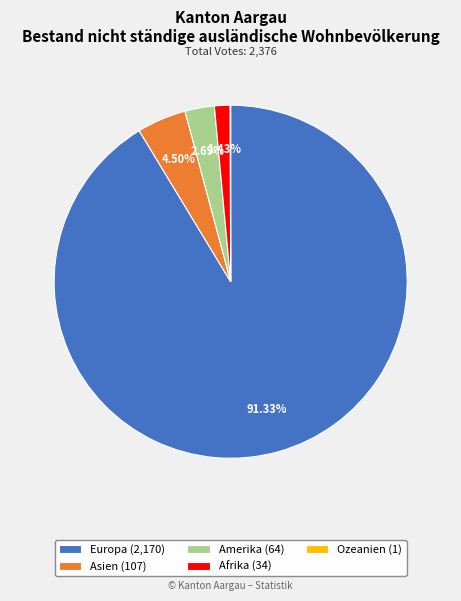

Is the sum of Europa (2,170) and Afrika (34) greater than half?

Yes